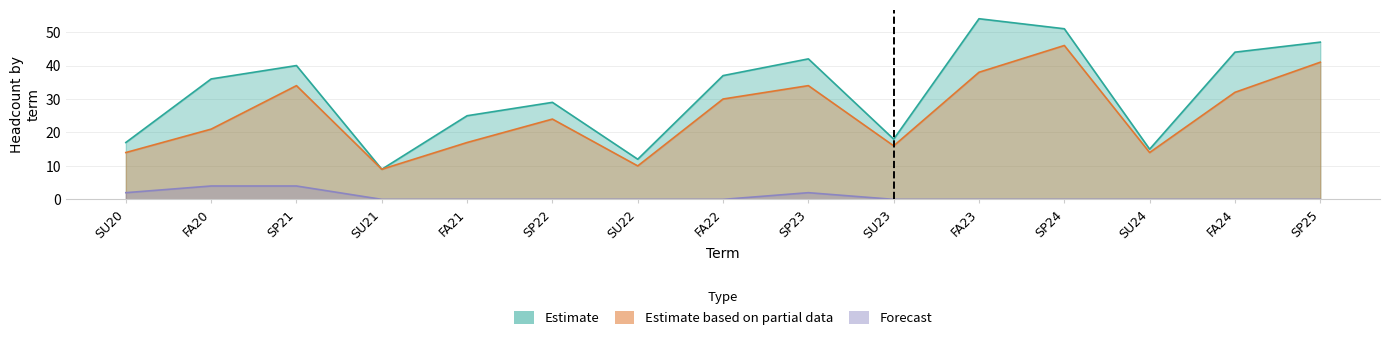

Which series has the largest range (max minus min)?

Estimate